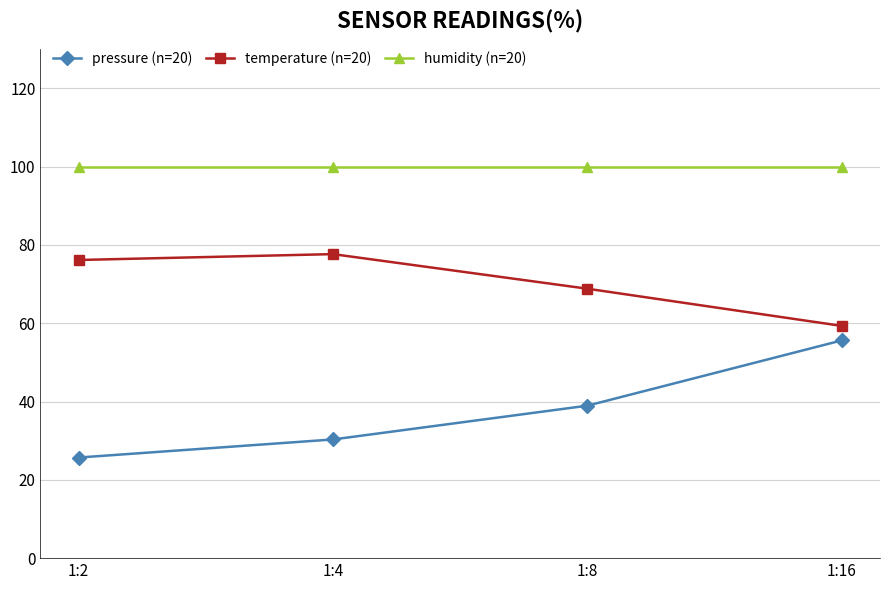

The value of temperature (n=20) at 1:4 is 77.7. True or false?

True